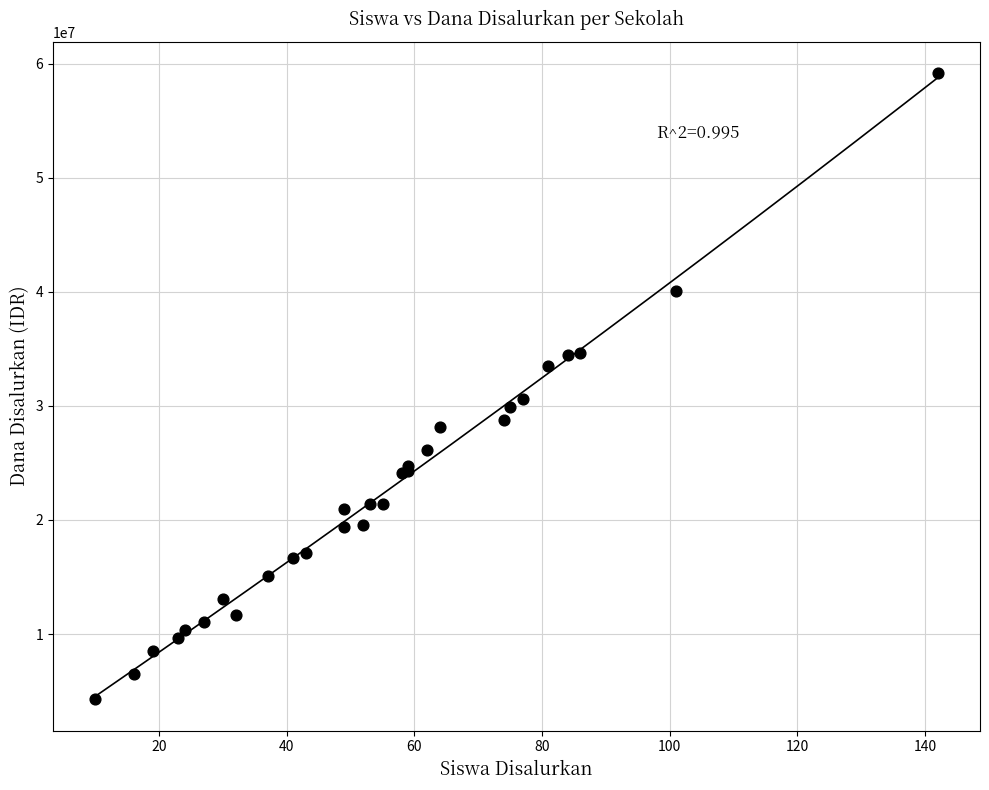

What Y value in the scatter plot is closest to 31725000?

30600000